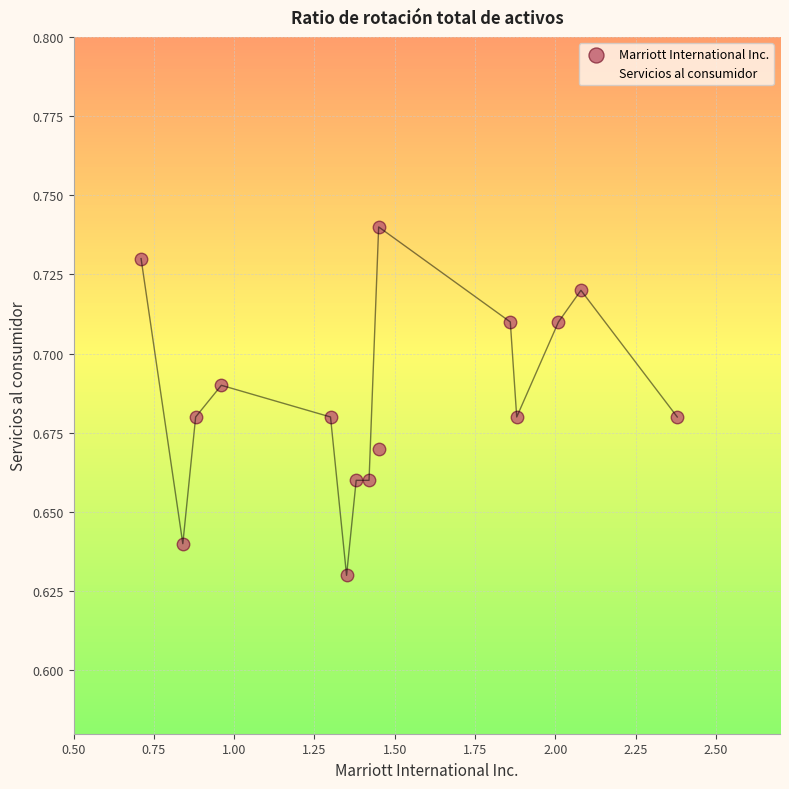

What are all the series names shown in the legend?

Marriott International Inc., Servicios al consumidor